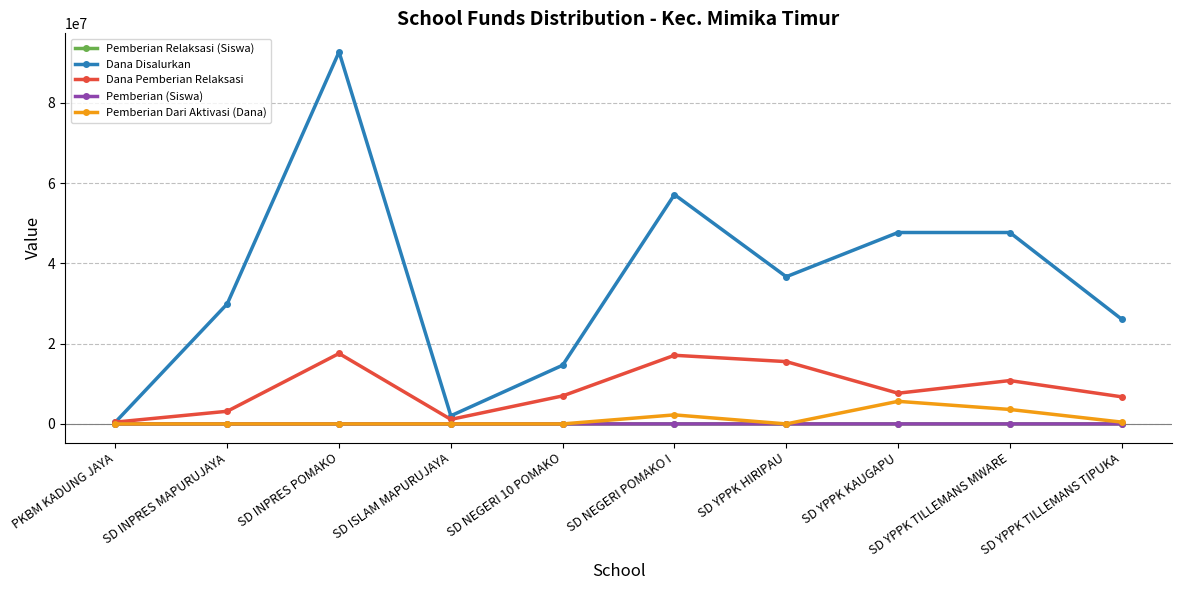

What is the average value of the Pemberian Dari Aktivasi (Dana) series?

1192500